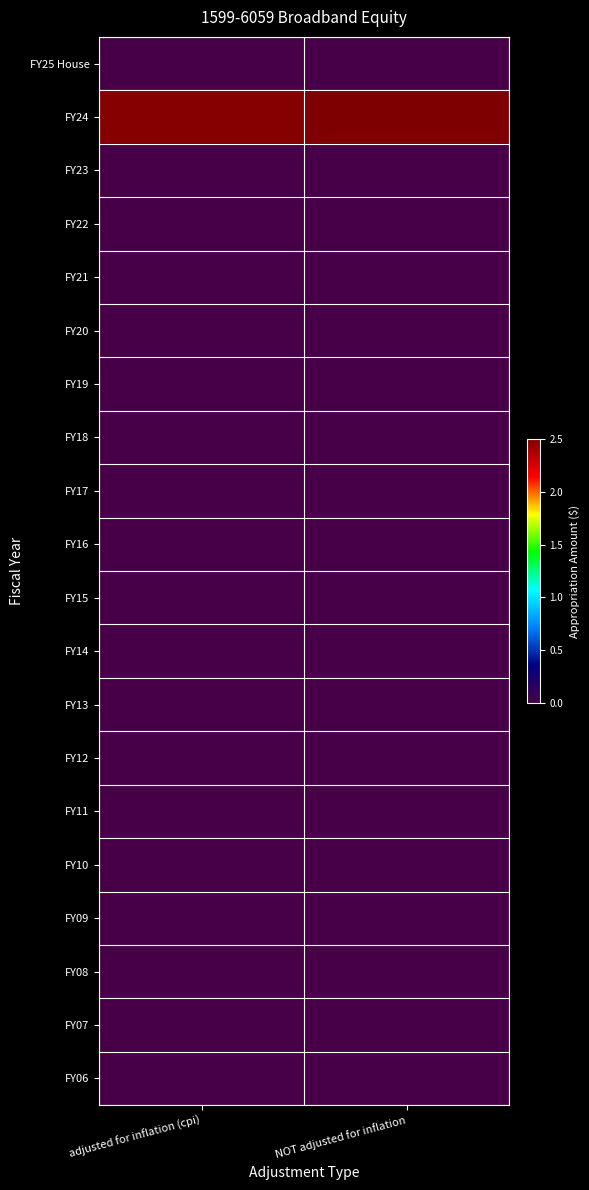

Which series has the largest range (max minus min)?

FY24